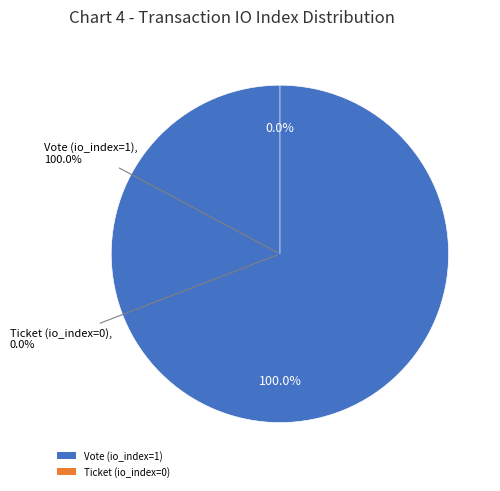

Which slice represents more than half of the pie?

Vote (io_index=1)